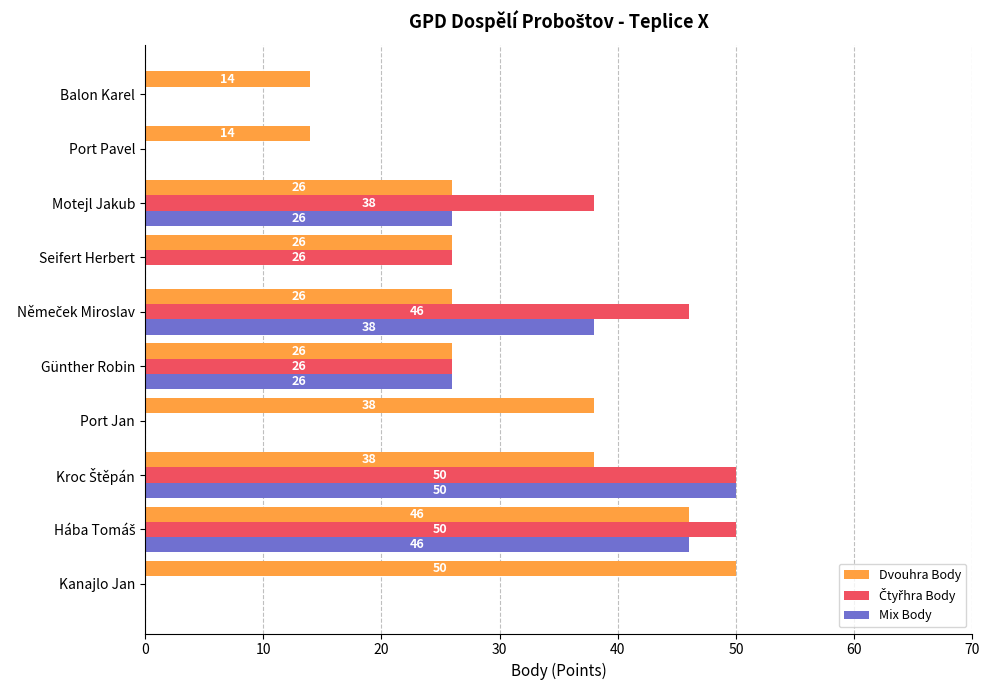

True or false: Mix Body has a value of 22 at Seifert Herbert.

False